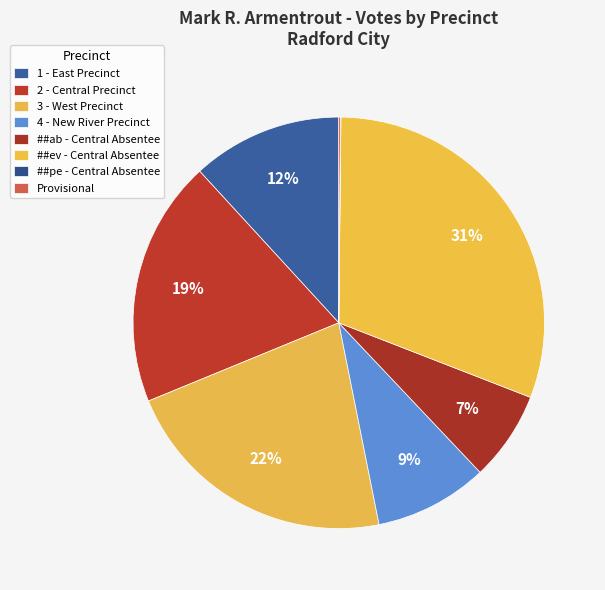

Count the number of slices in the pie.

8